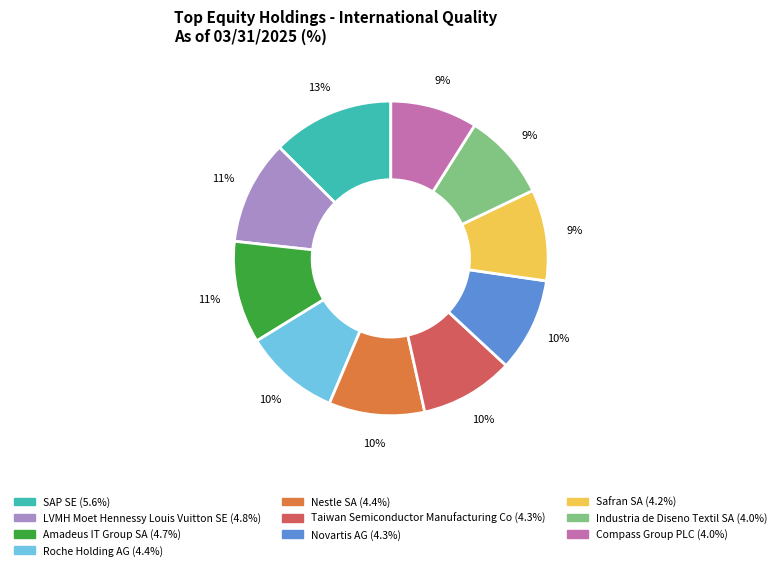

Which category has the biggest portion of the pie?

SAP SE